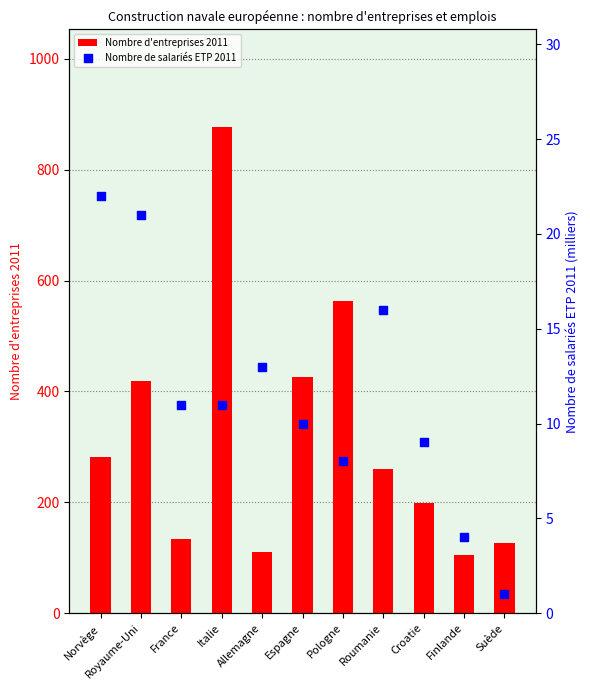

At how many categories does at least one series exceed 171?

7